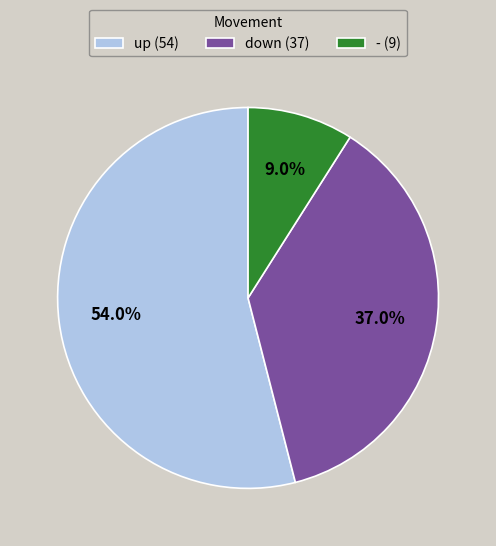

Which category has the biggest portion of the pie?

up